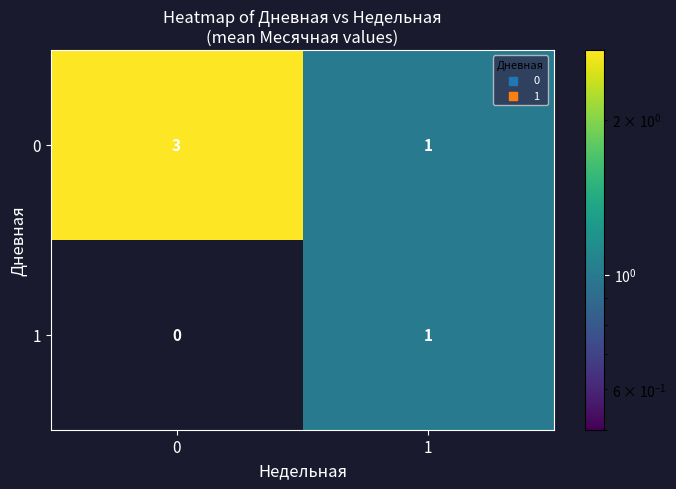

List the labels in order of 1 value, smallest first.

0, 1